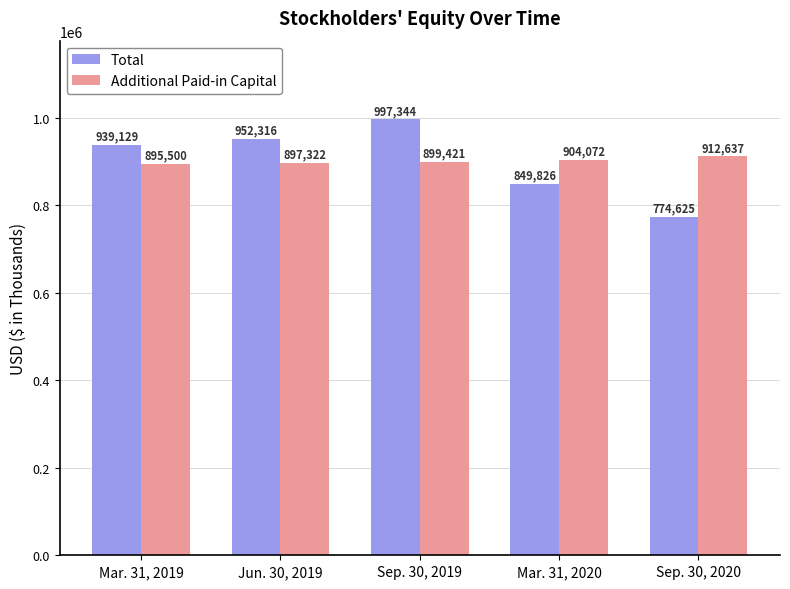

What is the approximate value of Additional Paid-in Capital at Mar. 31, 2019, to the nearest 50?

895500